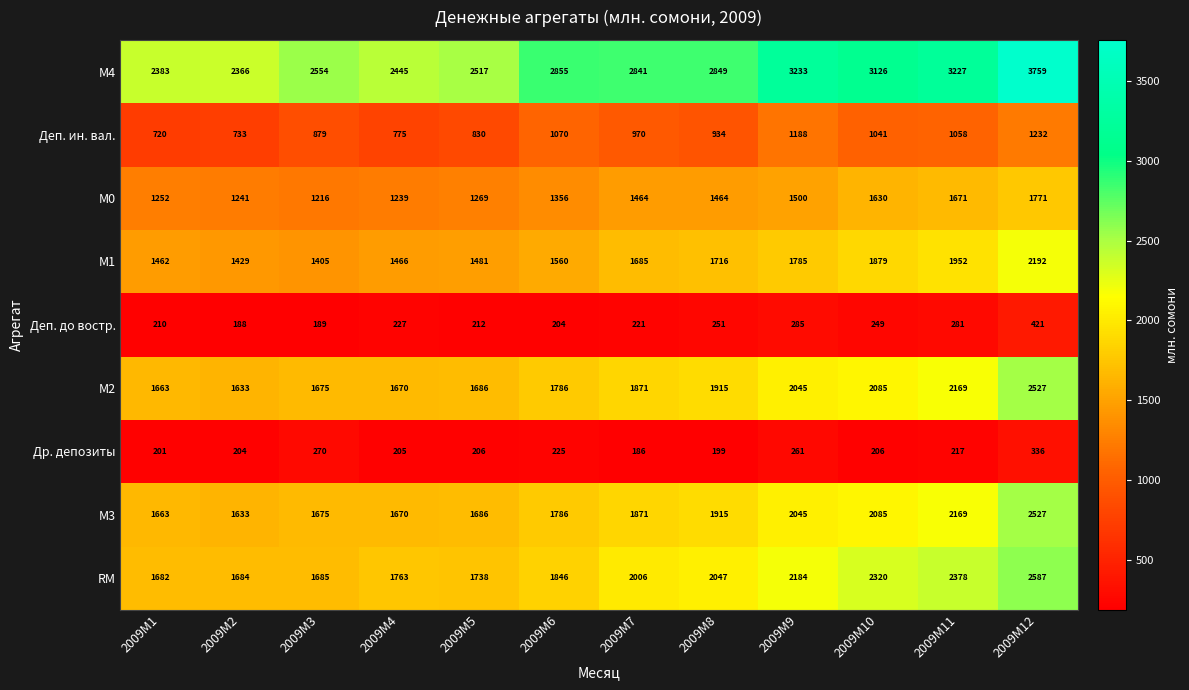

Which series changed the most between 2009M8 and 2009M10?

М4